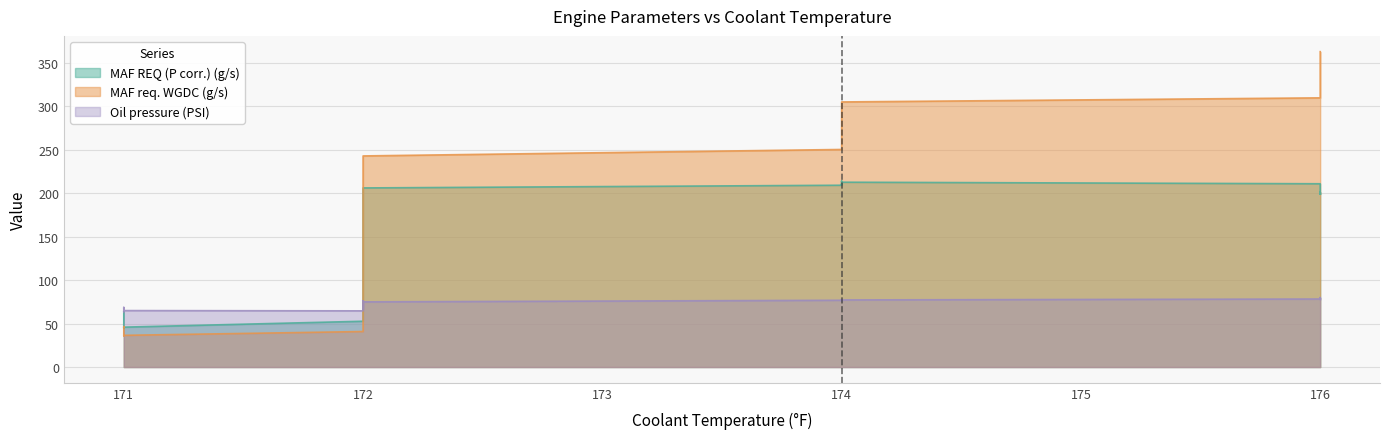

Is it true that Oil pressure (PSI) equals 118.6 at 176?

False